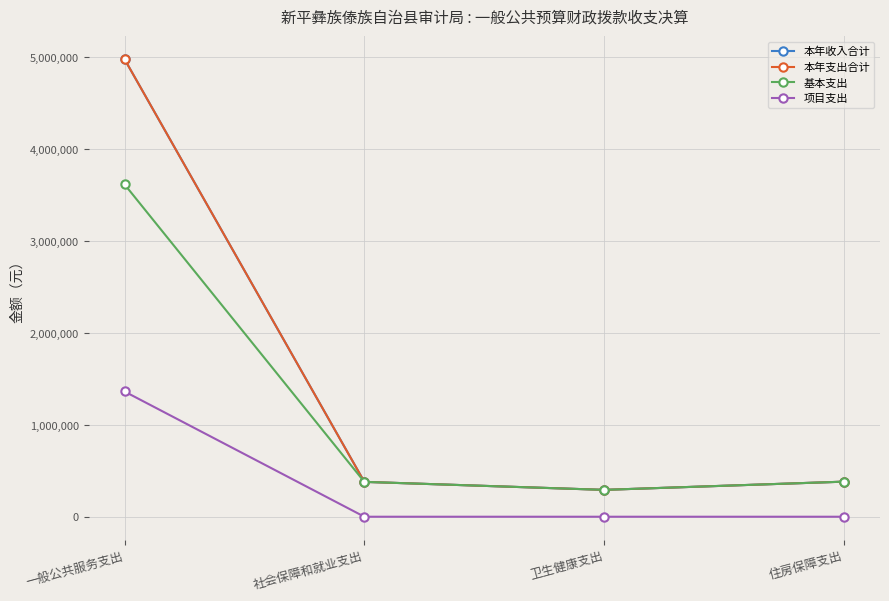

How many lines are shown in the chart?

4